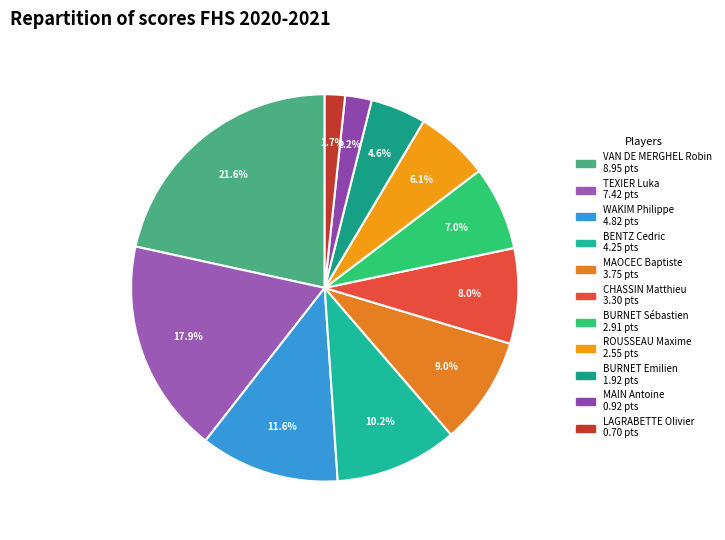

Which category has the biggest portion of the pie?

VAN DE MERGHEL Robin